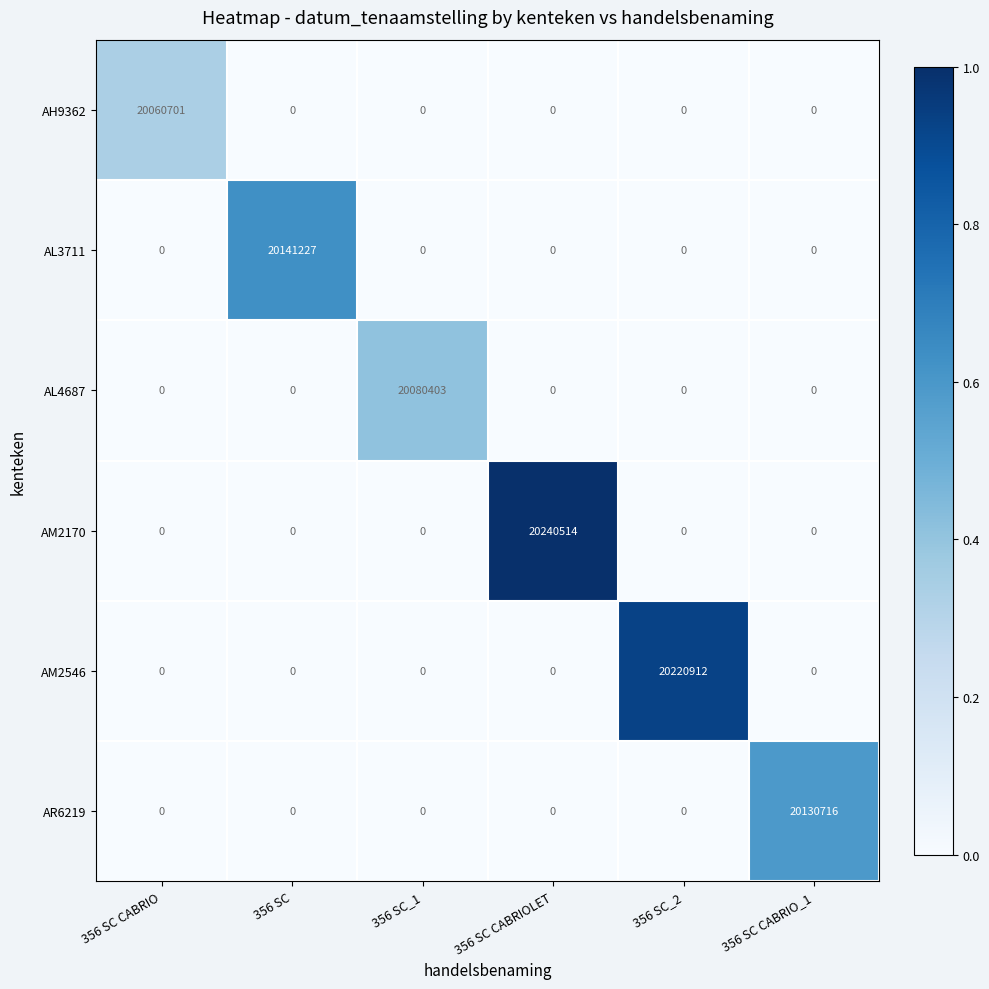

What is the total value across all series at 356 SC CABRIOLET?

20240514